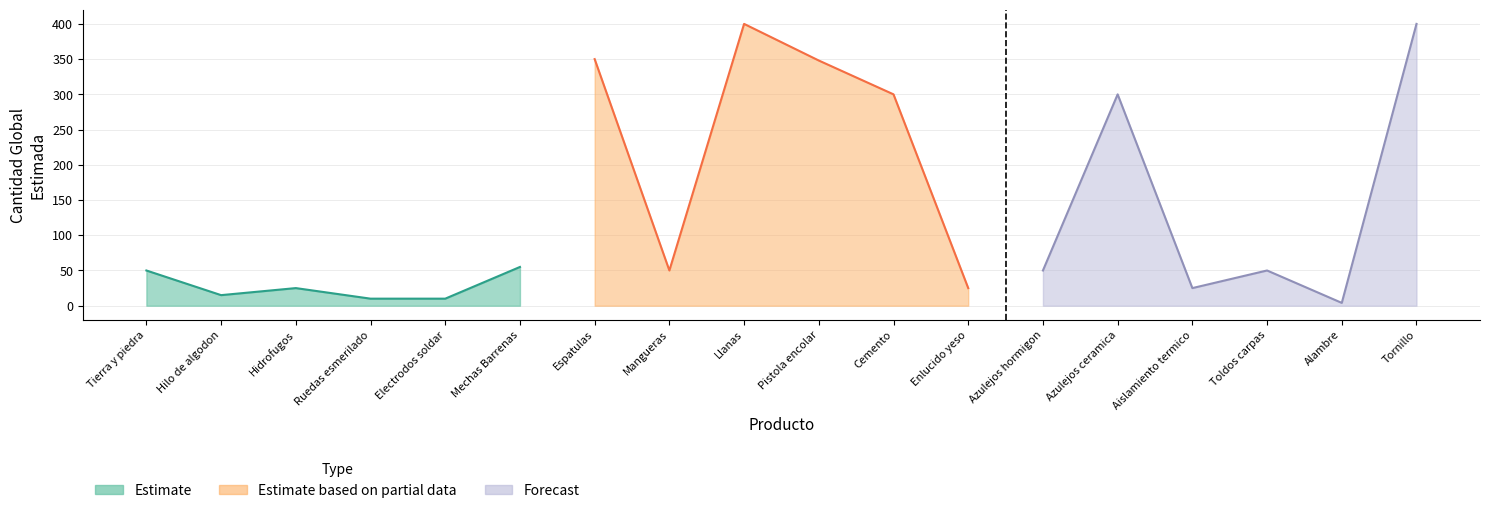

How many lines are shown in the chart?

3